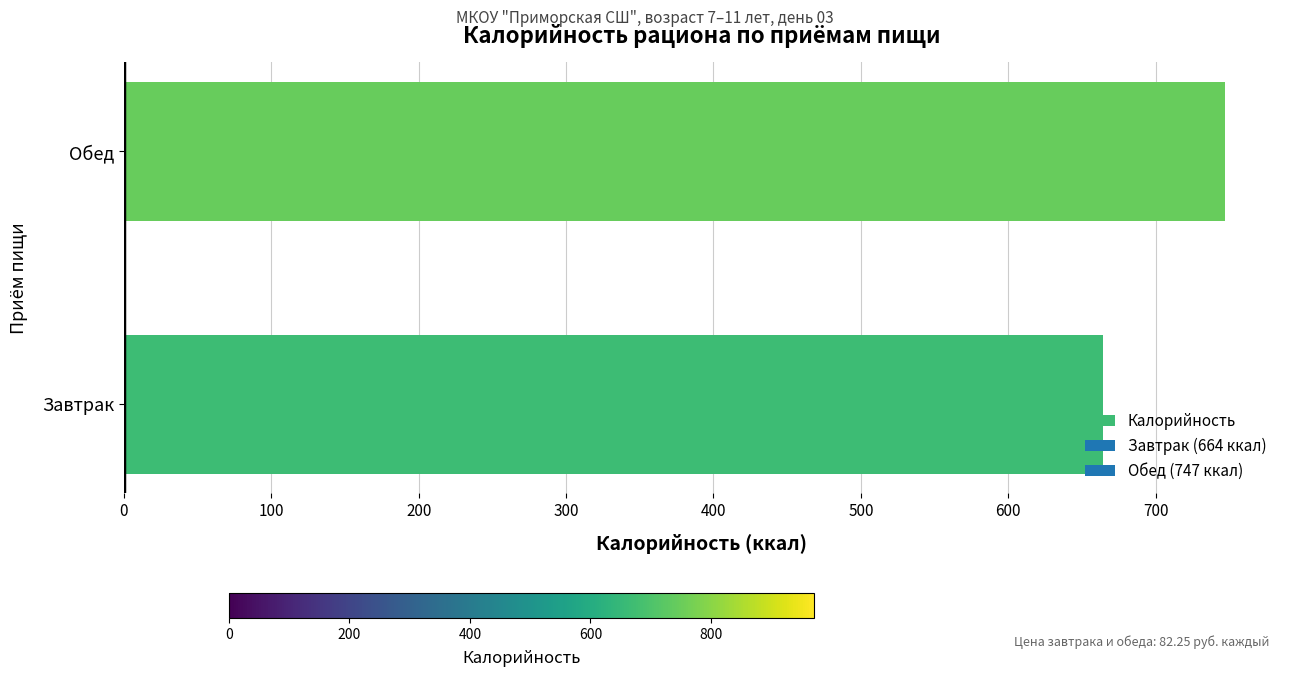

Approximately how many times larger is the value at Обед compared to Завтрак?

1.1